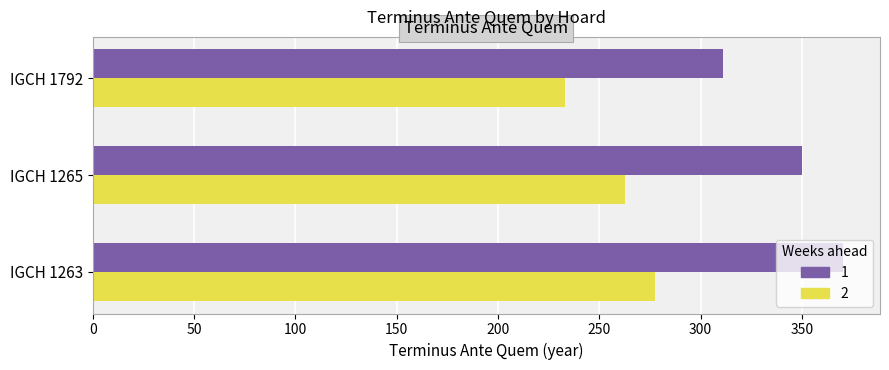

What is the maximum value shown in the chart?

370.0